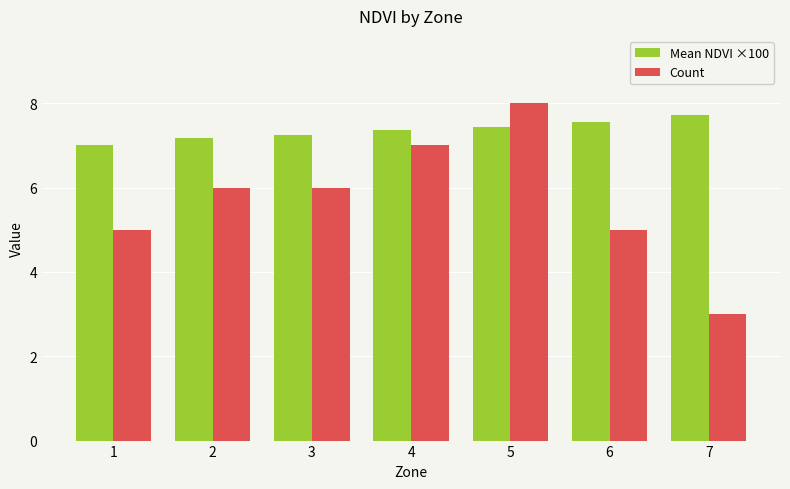

What value does the Count series have at 1?

5.0